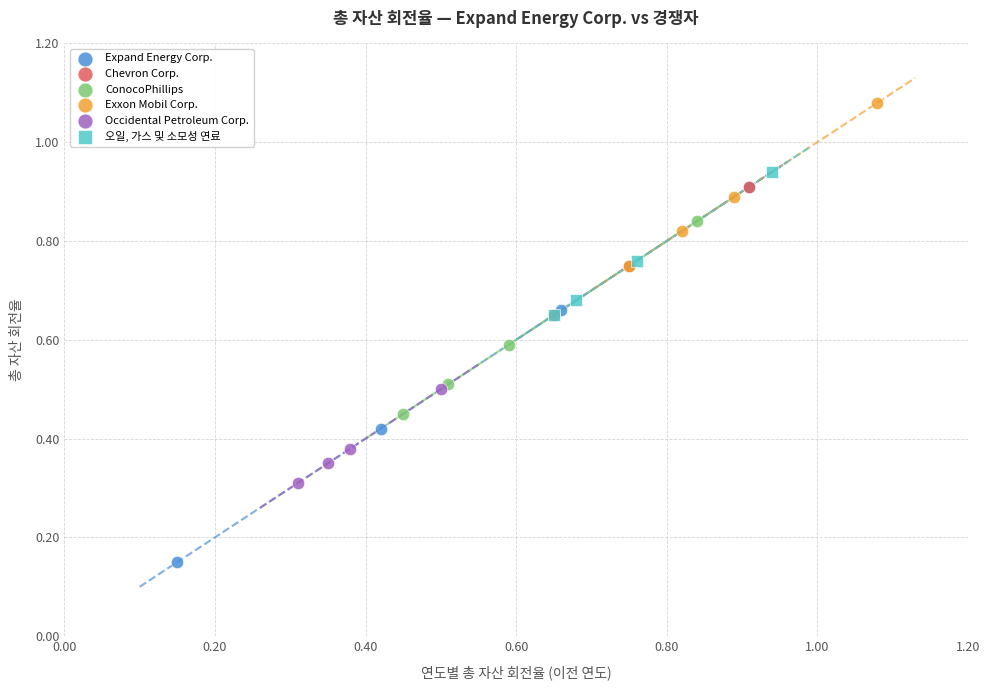

Which series contains the highest Y value?

Exxon Mobil Corp.